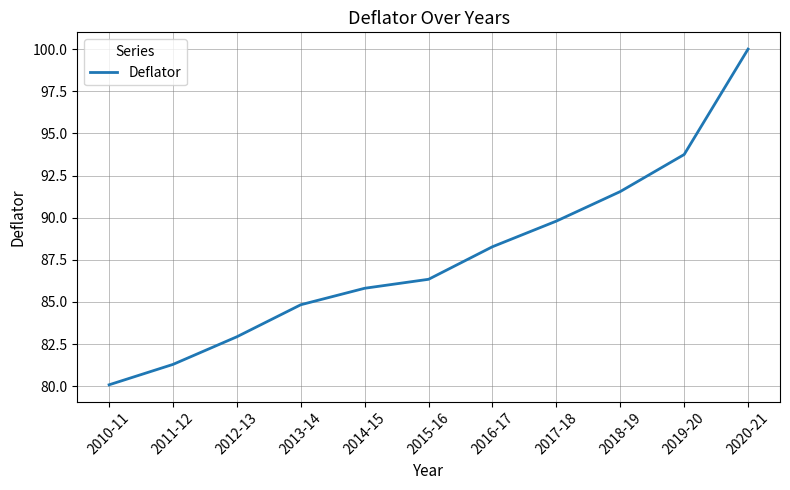

Is it true that the value at 2016-17 is 39.8?

False